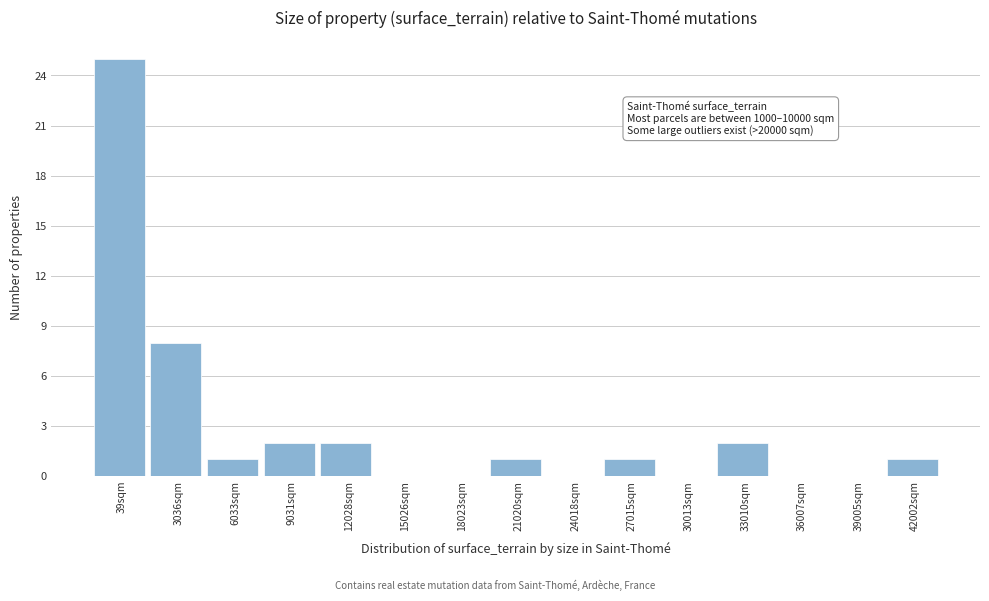

Reading right to left, what are all the values shown in this chart?

42002sqm=1	39005sqm=0	36007sqm=0	33010sqm=2	30013sqm=0	27015sqm=1	24018sqm=0	21020sqm=1	18023sqm=0	15026sqm=0	12028sqm=2	9031sqm=2	6033sqm=1	3036sqm=8	39sqm=25